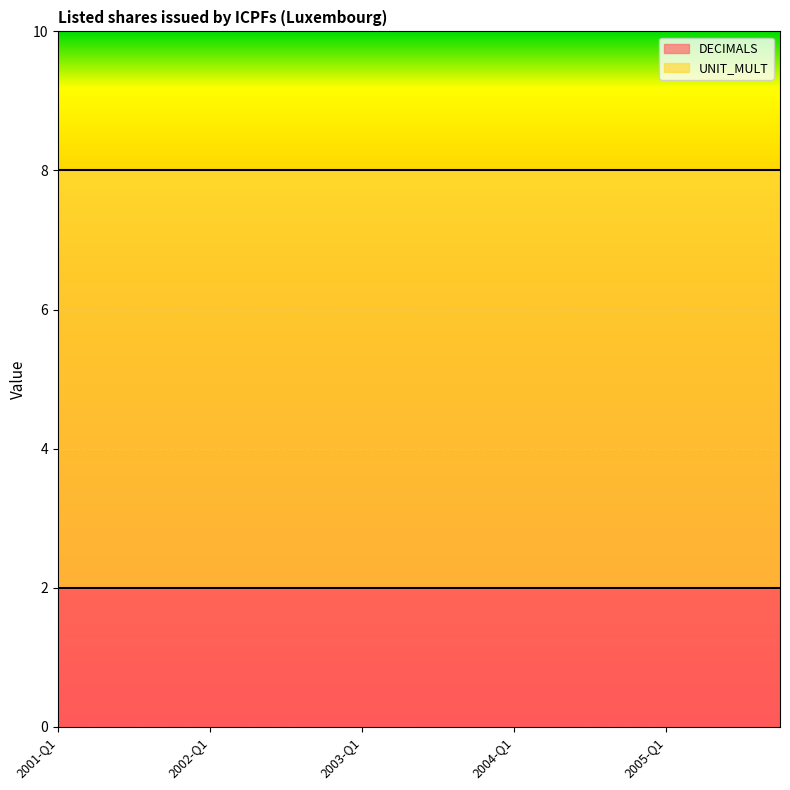

Between 2002-Q1 and 2005-Q4, which is larger?

2002-Q1